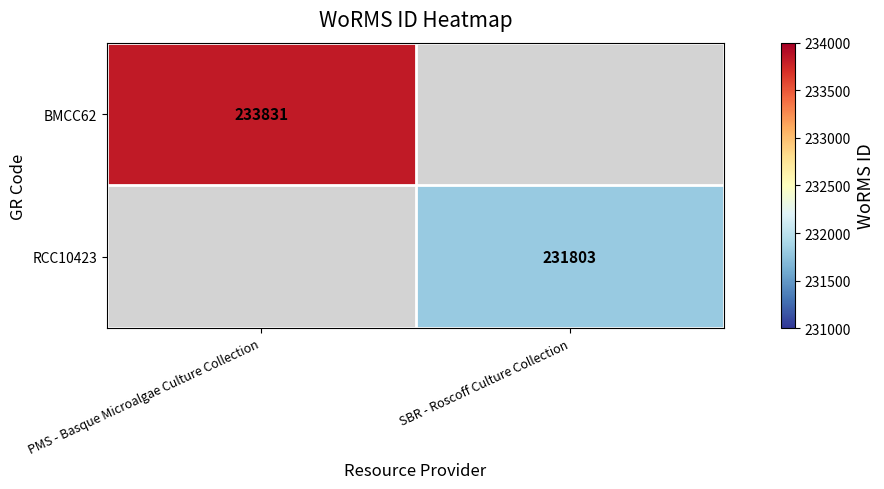

At how many categories does at least one series exceed 232165?

1